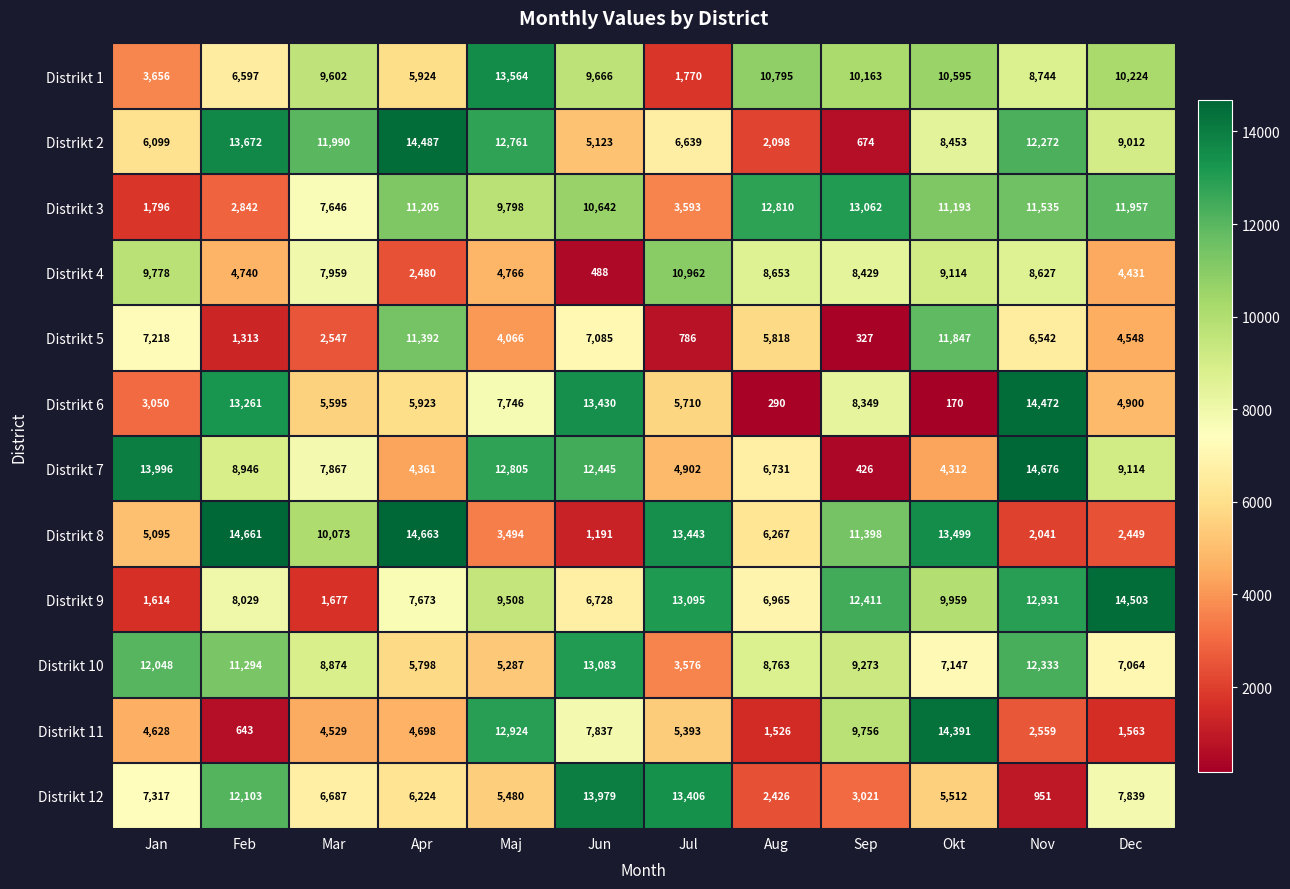

What is the smallest value displayed?

170